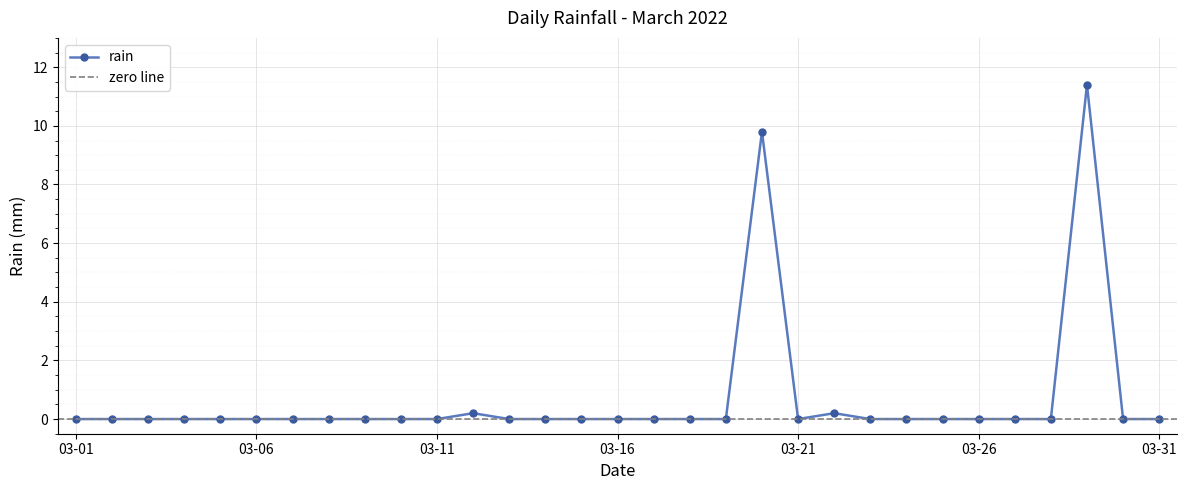

The chart shows a value of 0.0 at 2022-03-14. True or false?

True